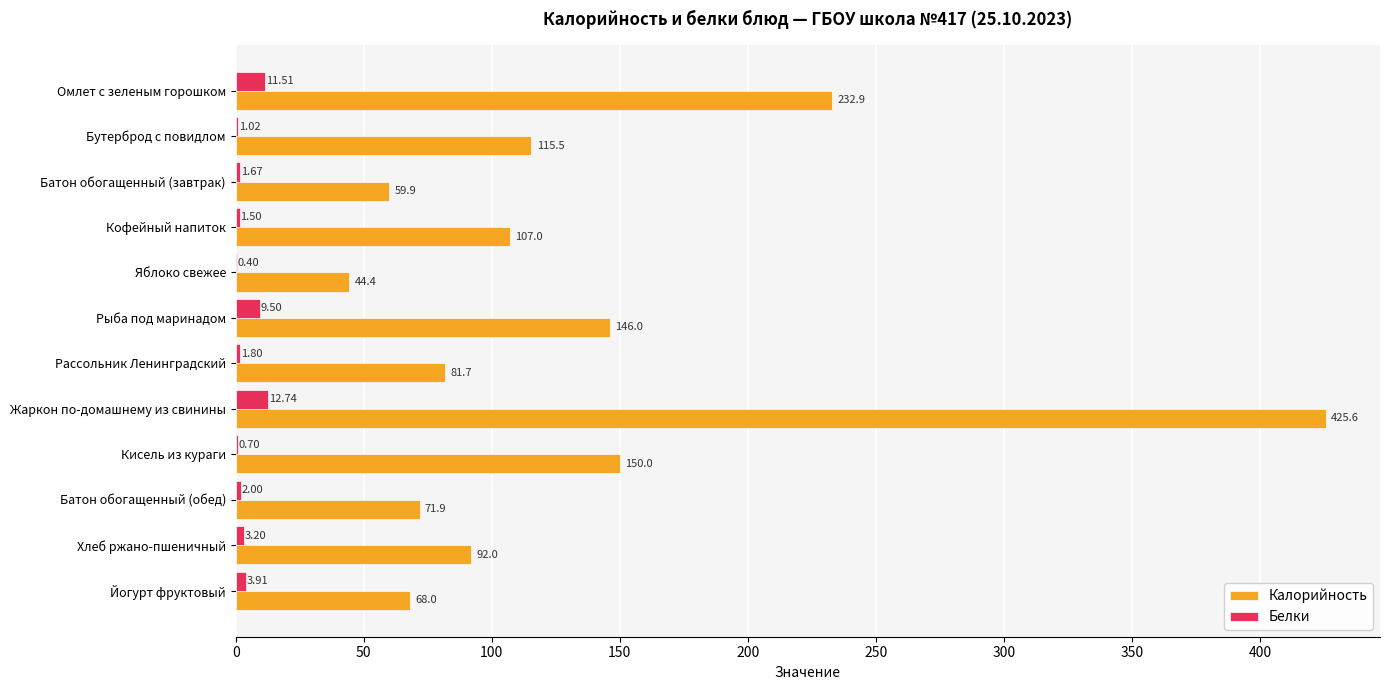

Which label corresponds to the largest value in the chart?

Жаркон по-домашнему из свинины